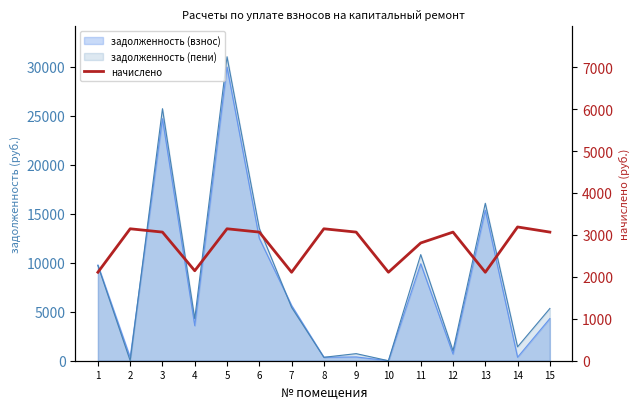

Reading left to right, extract all data points from this chart.

1=2109.6	2=3146.4	3=3067.2	4=2145.6	5=3146.4	6=3067.2	7=2109.6	8=3146.4	9=3067.2	10=2109.6	11=2808.0	12=3067.2	13=2109.6	14=3189.6	15=3067.2